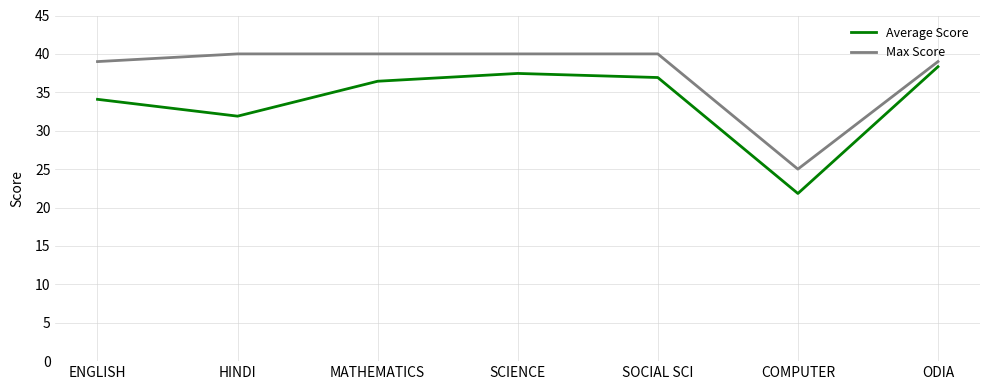

What position from the left is HINDI?

2